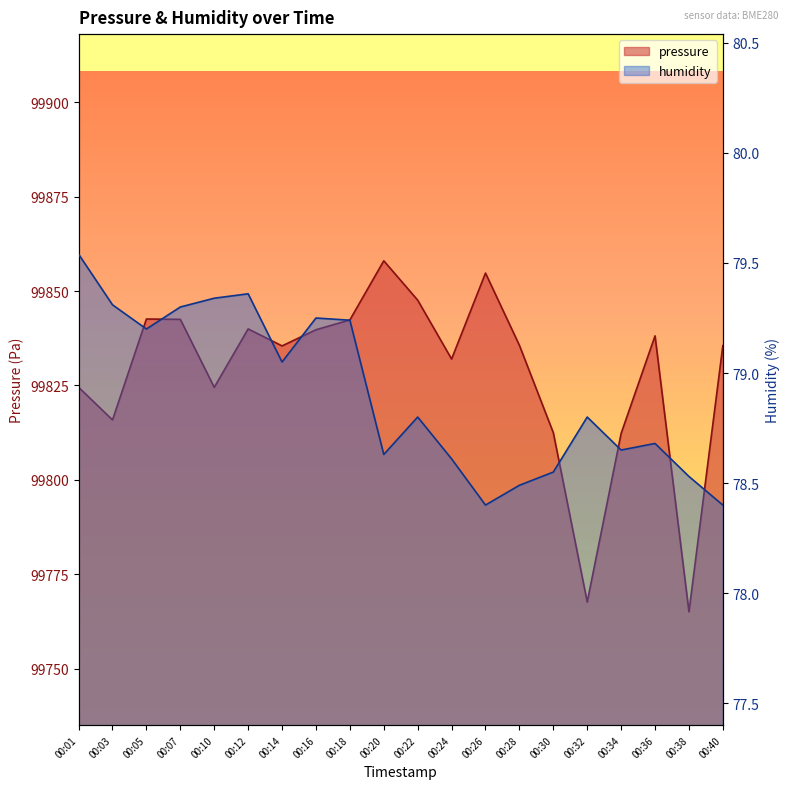

List the series in order of their overall mean, lowest first.

humidity, pressure